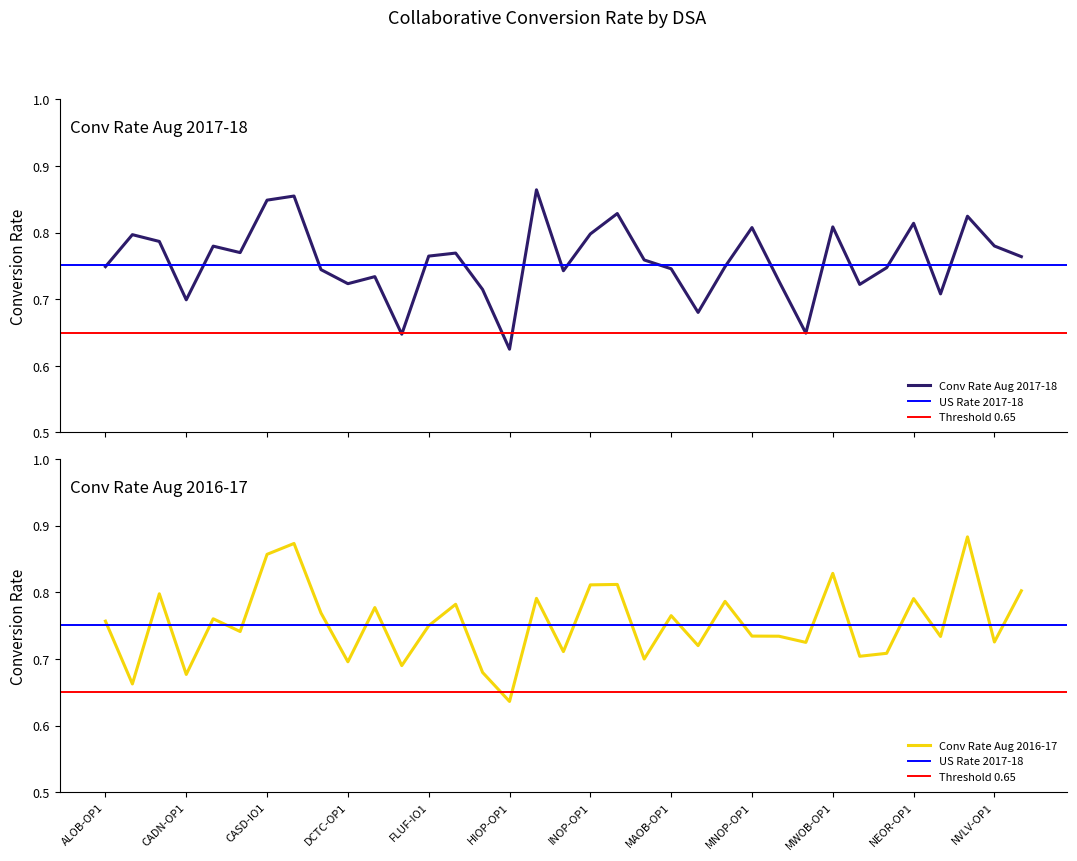

Which series ends up on top after the final intersection of Conv Rate Aug 2017-18 and Conv Rate Aug 2016-17?

Conv Rate Aug 2016-17